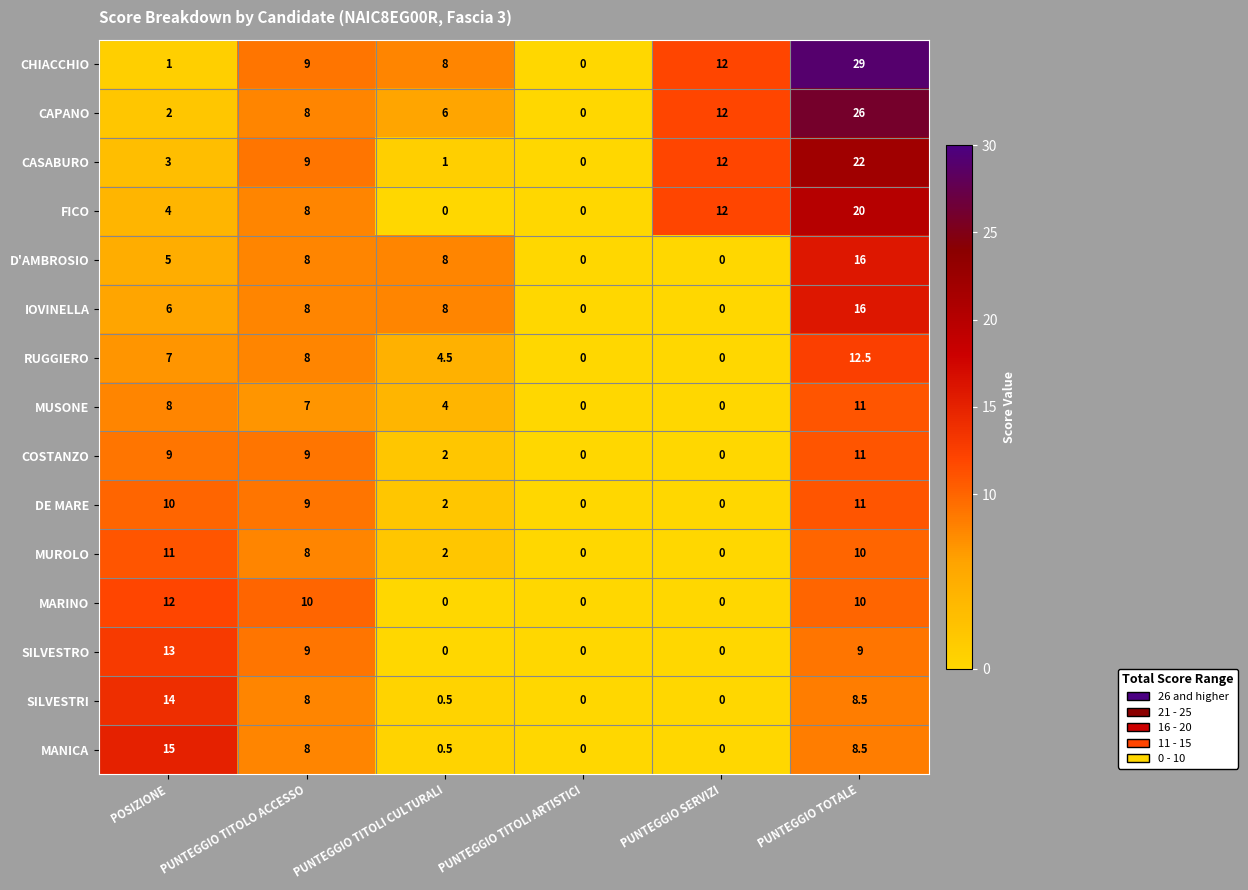

What is the spread (max minus min) of values at PUNTEGGIO TITOLI CULTURALI?

8.0